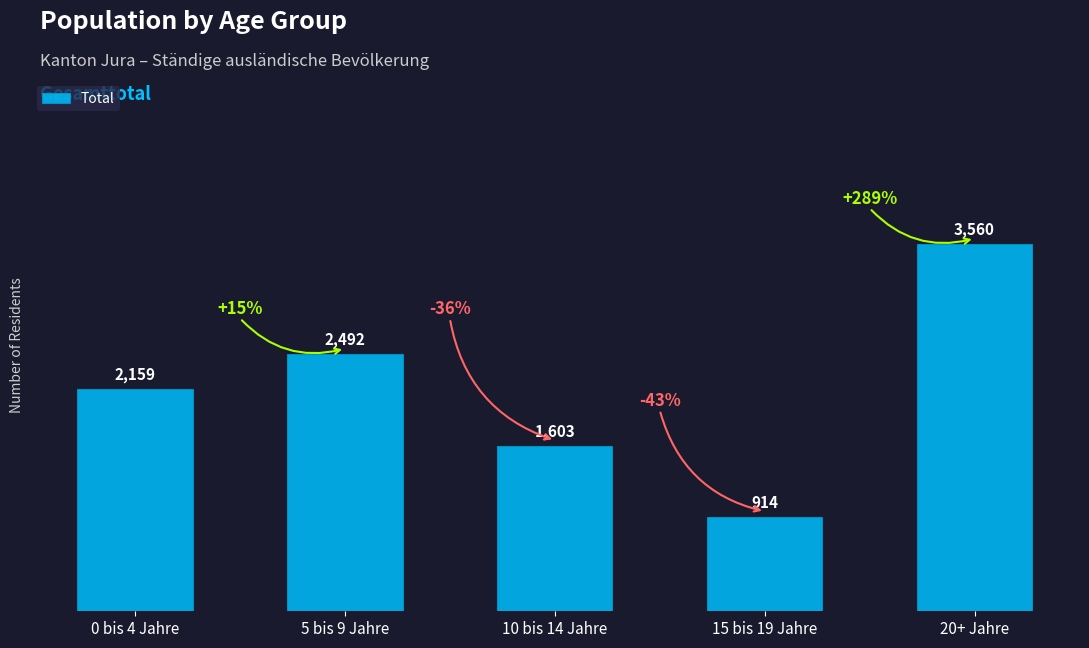

Approximately how many times larger is the value at 10 bis 14 Jahre compared to 5 bis 9 Jahre?

0.6